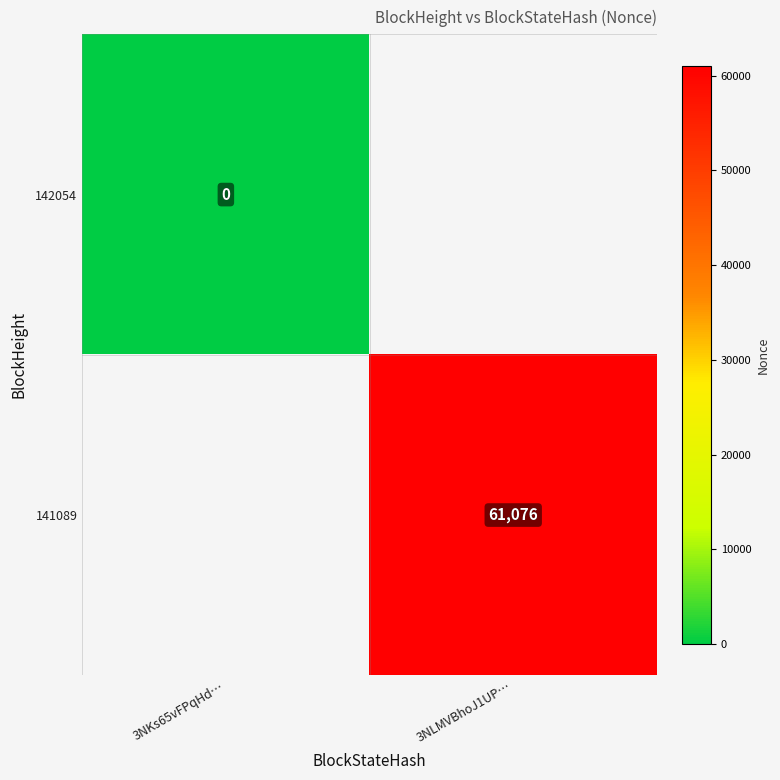

Between 3NKs65vFPqHd… and 3NLMVBhoJ1UP…, which is larger?

3NLMVBhoJ1UP…